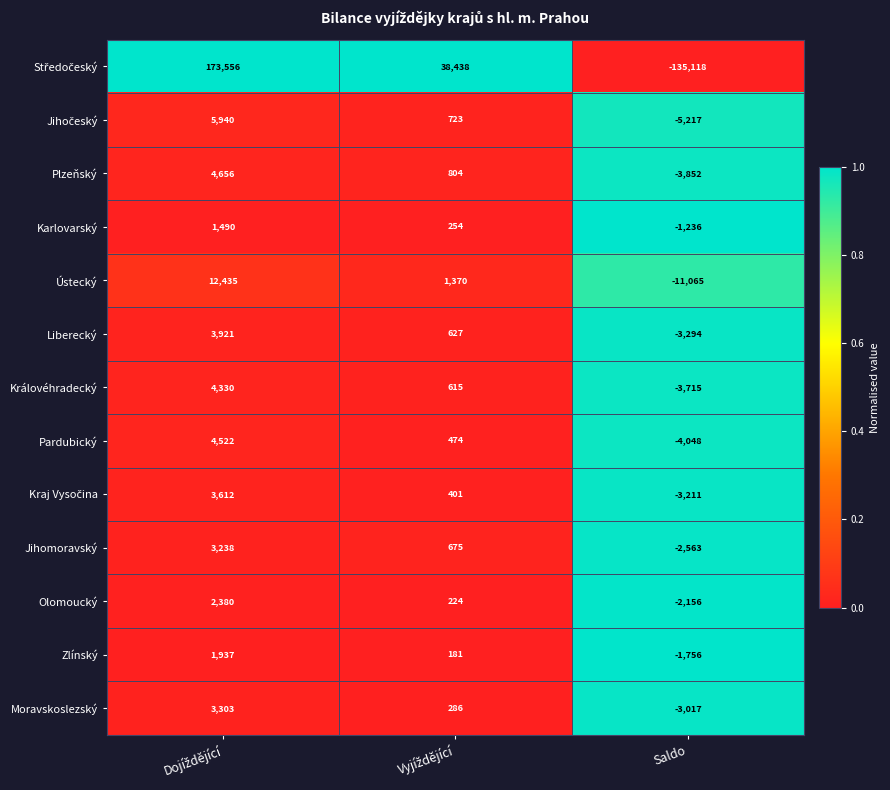

Read the Karlovarský value at Saldo, to the nearest 10.

-1240